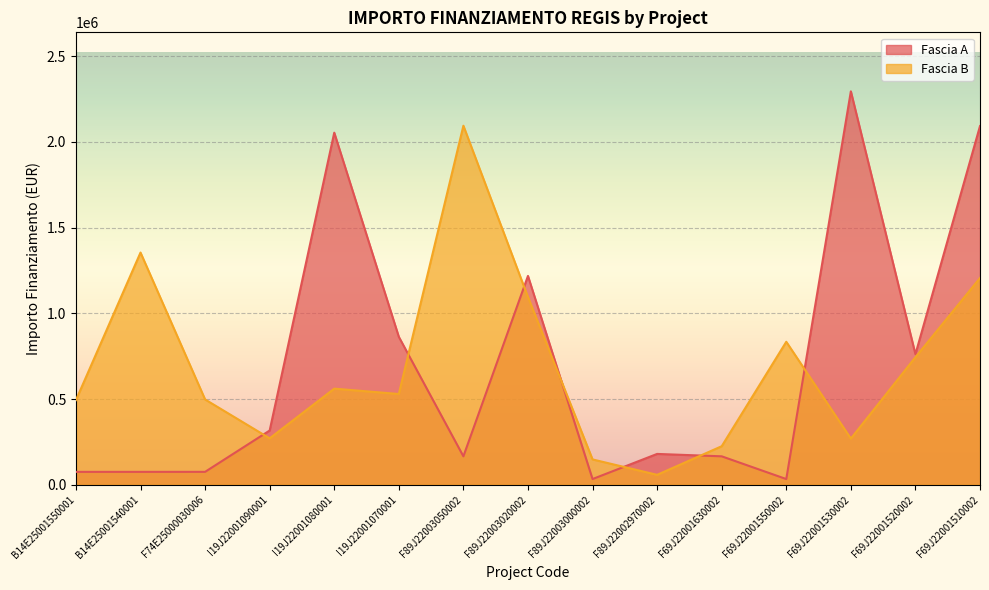

Where does the Fascia A series first go above 179585?

I19J22001090001